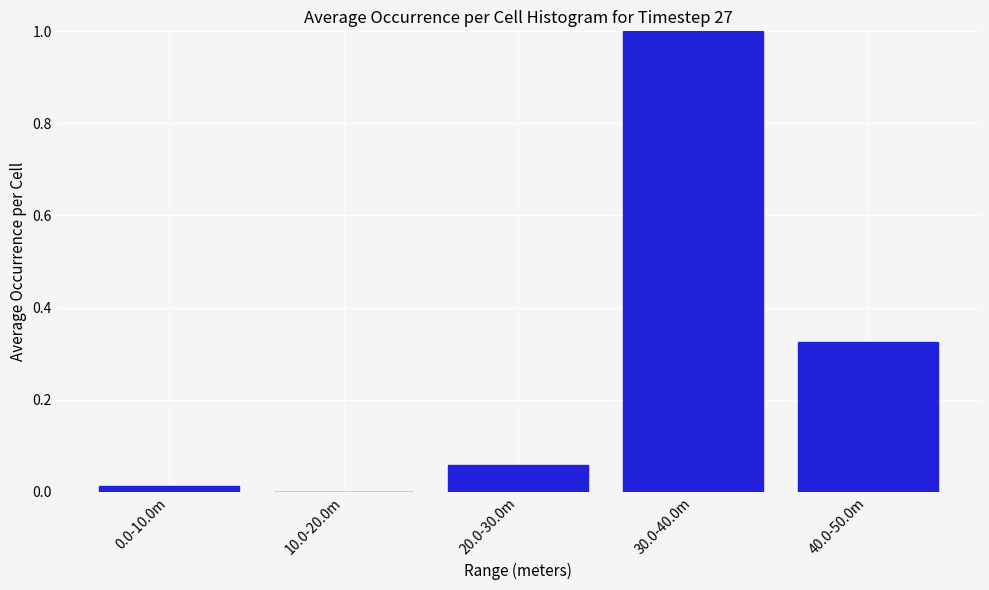

Which label corresponds to the largest value in the chart?

30.0-40.0m